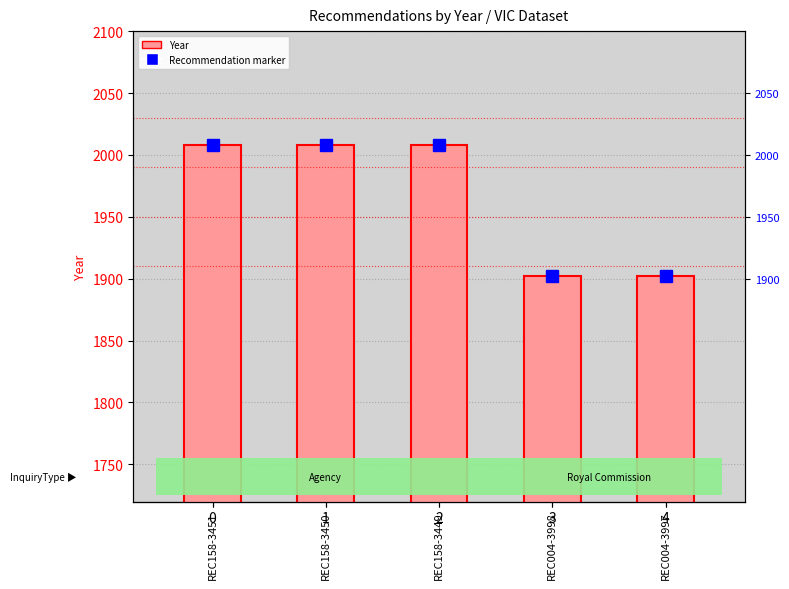

What is the sum of the values at REC158-3451 and REC004-3997?

3910